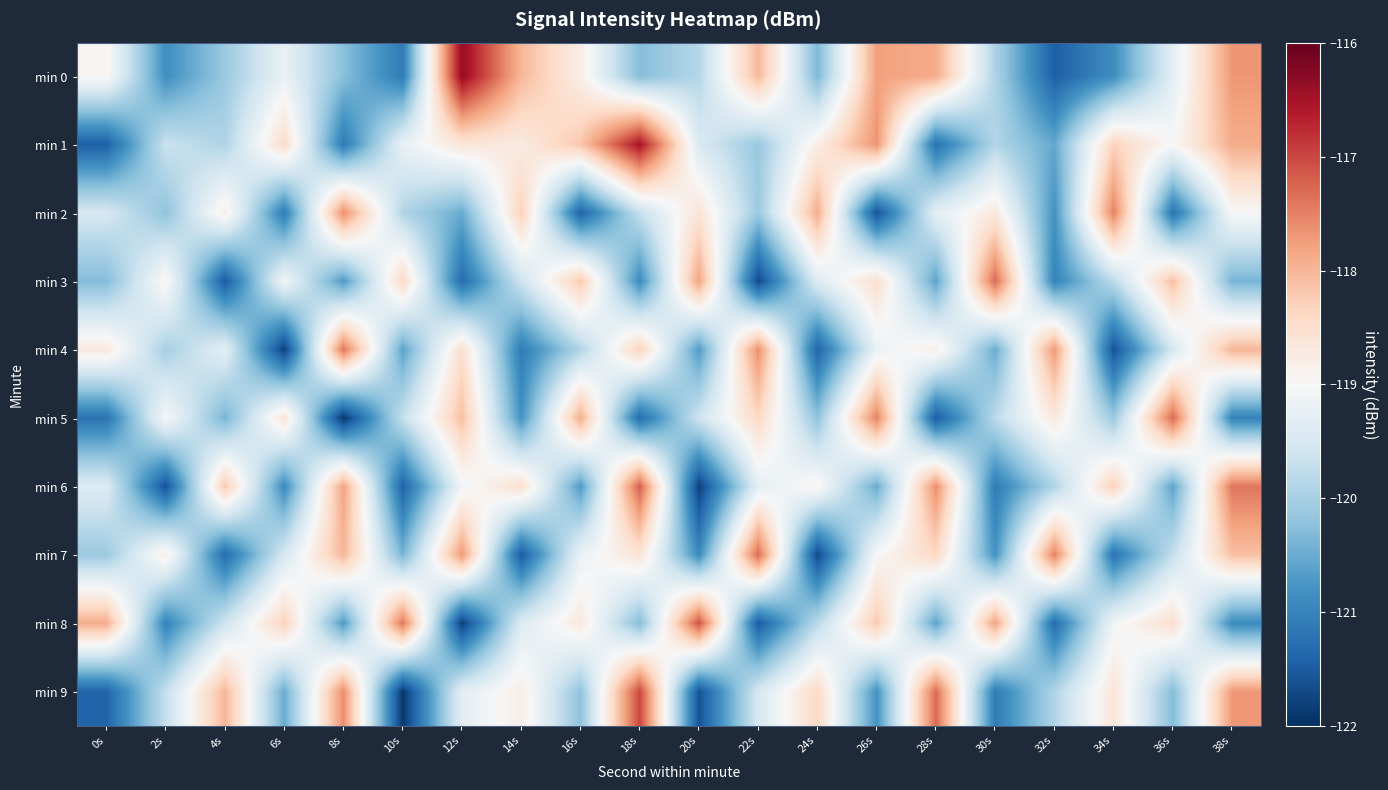

Reading left to right, transcribe all the data shown in this chart.

min 0: 0s=-118.9	2s=-120.9	4s=-120.1	6s=-119.2	8s=-120.3	10s=-121.1	12s=-116.4	14s=-118.0	16s=-118.8	18s=-120.3	20s=-119.9	22s=-118.0	24s=-120.3	26s=-117.8	28s=-117.9	30s=-119.9	32s=-121.5	34s=-120.9	36s=-119.3	38s=-117.7
min 1: 0s=-121.4	2s=-119.6	4s=-119.9	6s=-118.5	8s=-121.1	10s=-119.2	12s=-118.6	14s=-118.7	16s=-118.2	18s=-116.5	20s=-119.5	22s=-120.1	24s=-118.8	26s=-117.7	28s=-121.2	30s=-119.9	32s=-120.5	34s=-118.3	36s=-119.0	38s=-117.9
min 2: 0s=-119.5	2s=-120.2	4s=-118.8	6s=-121.1	8s=-117.6	10s=-119.9	12s=-120.5	14s=-118.3	16s=-121.4	18s=-119.7	20s=-118.6	22s=-120.1	24s=-117.9	26s=-121.6	28s=-119.3	30s=-118.7	32s=-120.8	34s=-117.5	36s=-121.2	38s=-119.0
min 3: 0s=-120.3	2s=-118.9	4s=-121.5	6s=-119.1	8s=-120.7	10s=-118.4	12s=-121.3	14s=-119.6	16s=-118.2	18s=-120.9	20s=-117.8	22s=-121.7	24s=-119.4	26s=-118.5	28s=-120.6	30s=-117.3	32s=-121.0	34s=-119.8	36s=-118.1	38s=-120.4
min 4: 0s=-118.7	2s=-120.0	4s=-119.3	6s=-121.8	8s=-117.4	10s=-120.6	12s=-118.5	14s=-121.1	16s=-119.9	18s=-118.3	20s=-120.7	22s=-117.6	24s=-121.4	26s=-119.2	28s=-118.8	30s=-120.5	32s=-117.7	34s=-121.6	36s=-119.5	38s=-118.0
min 5: 0s=-121.2	2s=-119.0	4s=-120.4	6s=-118.6	8s=-121.9	10s=-119.7	12s=-118.1	14s=-120.8	16s=-117.9	18s=-121.3	20s=-119.6	22s=-118.4	24s=-120.2	26s=-117.5	28s=-121.5	30s=-119.8	32s=-118.7	34s=-120.1	36s=-117.3	38s=-121.0
min 6: 0s=-119.4	2s=-121.6	4s=-118.2	6s=-120.9	8s=-117.8	10s=-121.4	12s=-119.1	14s=-118.5	16s=-120.7	18s=-117.2	20s=-121.8	22s=-119.3	24s=-118.9	26s=-120.5	28s=-117.6	30s=-121.1	32s=-119.9	34s=-118.3	36s=-120.6	38s=-117.4
min 7: 0s=-120.1	2s=-118.8	4s=-121.3	6s=-119.5	8s=-118.0	10s=-120.4	12s=-117.7	14s=-121.5	16s=-119.2	18s=-118.6	20s=-120.9	22s=-117.3	24s=-121.7	26s=-119.0	28s=-118.4	30s=-120.8	32s=-117.5	34s=-121.2	36s=-119.7	38s=-118.1
min 8: 0s=-117.9	2s=-121.0	4s=-119.6	6s=-118.3	8s=-120.7	10s=-117.4	12s=-121.8	14s=-119.4	16s=-118.7	18s=-120.3	20s=-117.1	22s=-121.5	24s=-119.8	26s=-118.2	28s=-120.6	30s=-117.8	32s=-121.3	34s=-119.1	36s=-118.5	38s=-120.9
min 9: 0s=-121.4	2s=-119.7	4s=-118.0	6s=-120.5	8s=-117.6	10s=-121.9	12s=-119.3	14s=-118.8	16s=-120.2	18s=-117.0	20s=-121.6	22s=-119.5	24s=-118.4	26s=-120.8	28s=-117.3	30s=-121.1	32s=-119.9	34s=-118.6	36s=-120.3	38s=-117.7